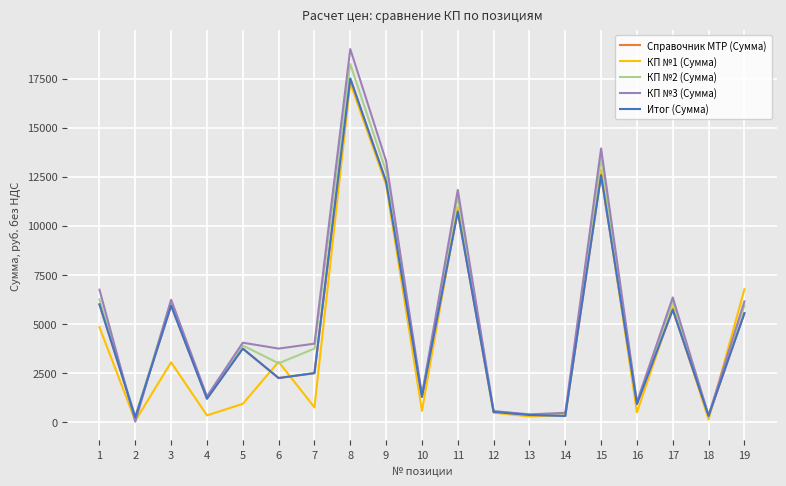

What is the difference between the highest and lowest values at 12?

86.3